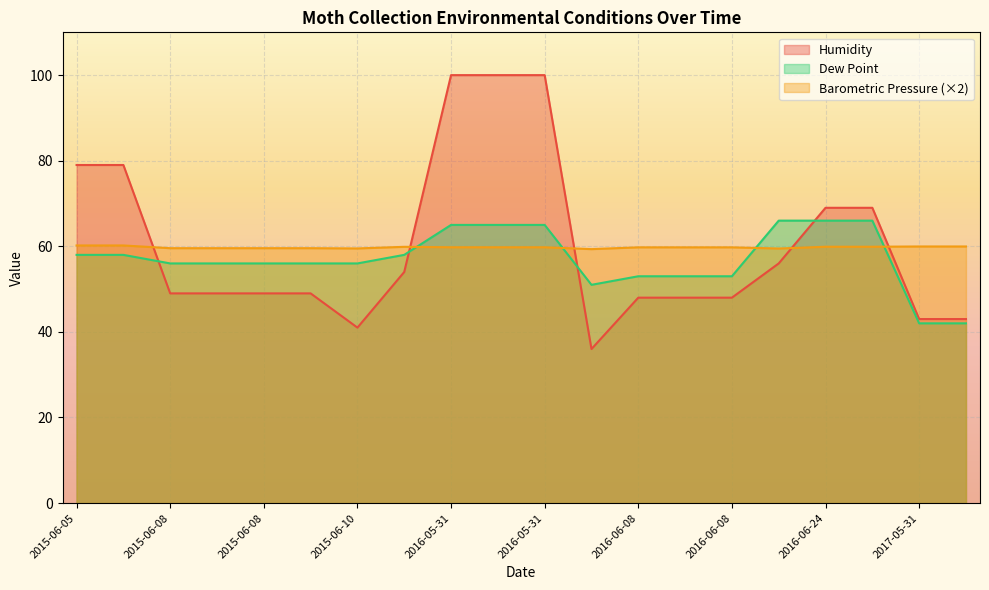

Reading left to right, transcribe all the data shown in this chart.

Humidity: 79.0	79.0	49.0	49.0	49.0	49.0	41.0	54.0	100.0	100.0	100.0	36.0	48.0	48.0	48.0	56.0	69.0	69.0	43.0	43.0
Barometric Pressure: 60.2	60.2	59.6	59.6	59.6	59.6	59.5	59.9	59.8	59.8	59.8	59.3	59.8	59.8	59.8	59.5	59.9	59.9	60.0	60.0
Dew Point: 58.0	58.0	56.0	56.0	56.0	56.0	56.0	58.0	65.0	65.0	65.0	51.0	53.0	53.0	53.0	66.0	66.0	66.0	42.0	42.0